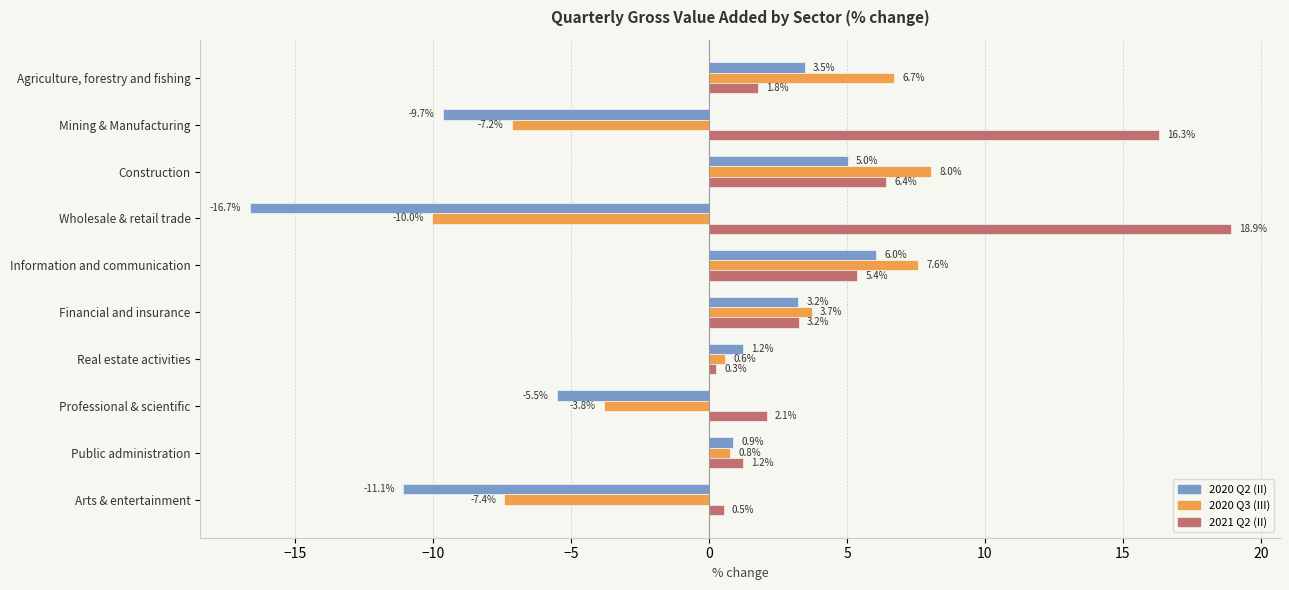

What is the maximum value shown in the chart?

18.9